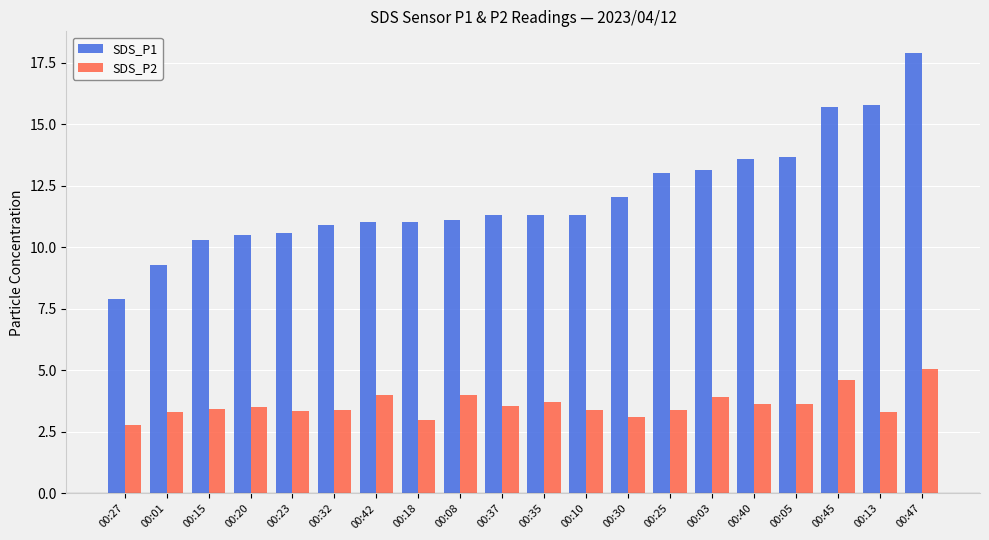

What is the label of the 7th bar from the right?

00:25